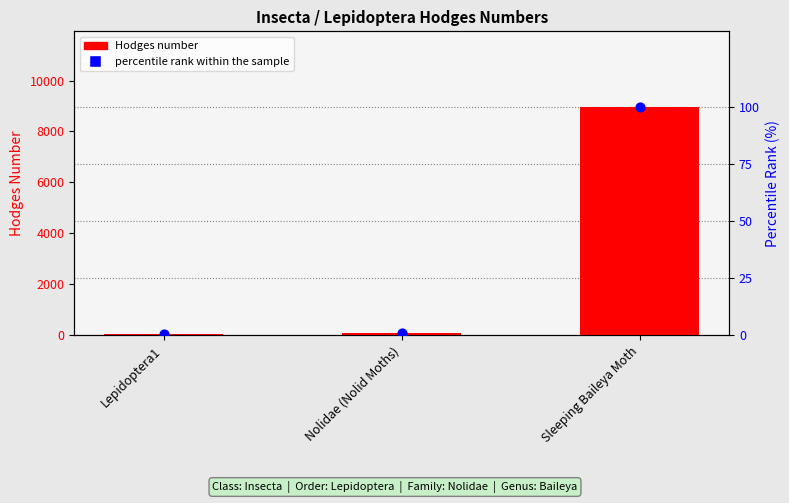

Is the value of Hodges number at Sleeping Baileya Moth greater than the value of percentile rank within the sample at Sleeping Baileya Moth?

Yes